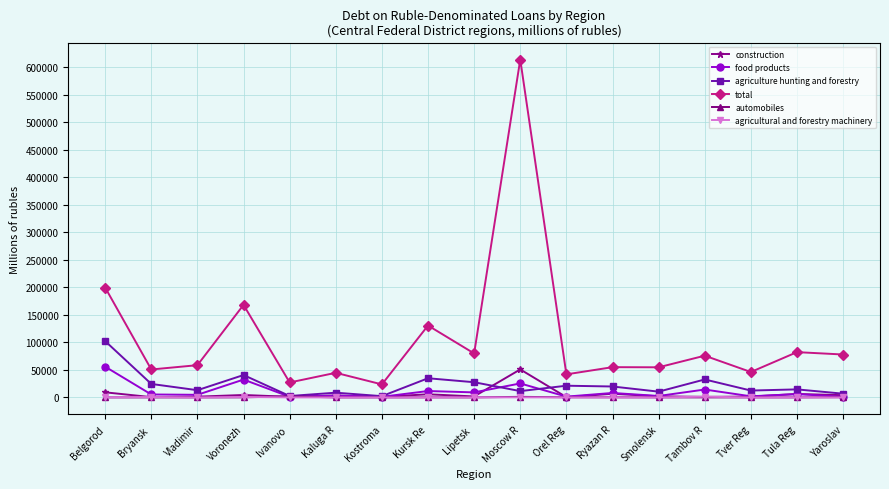

Which series changed the most between Lipetsk  and Moscow R?

total